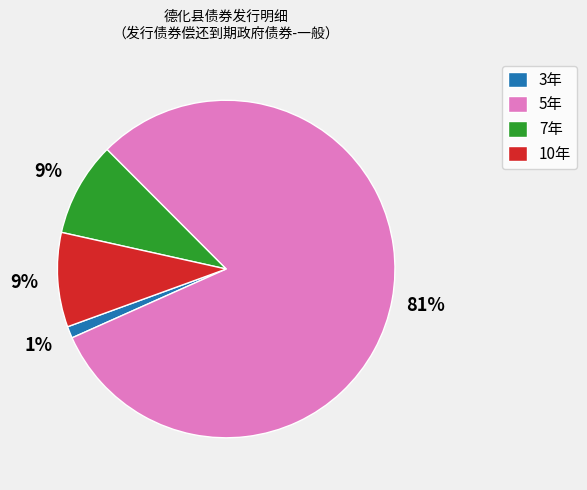

The 10年 slice represents 15% of the pie. True or false?

False